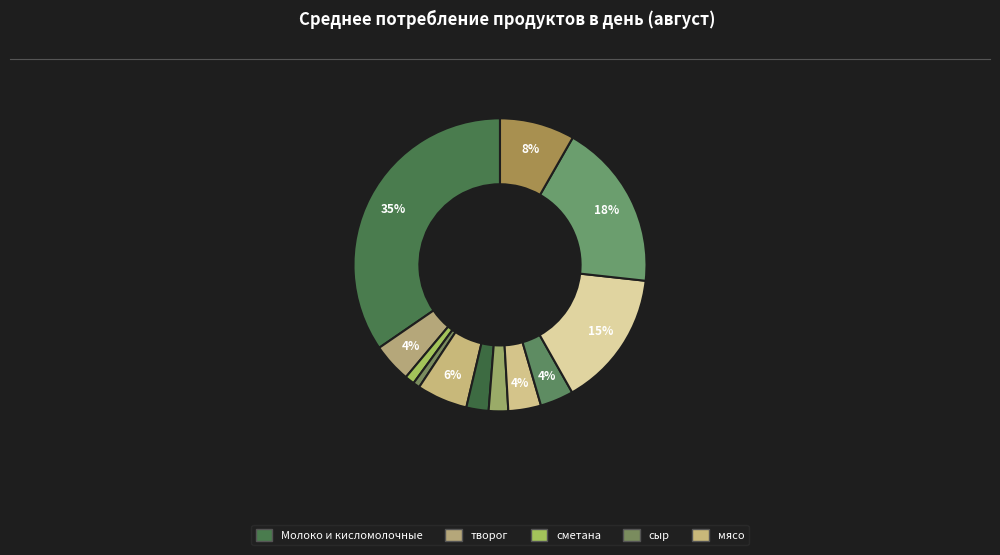

How many segments does this pie chart have?

12